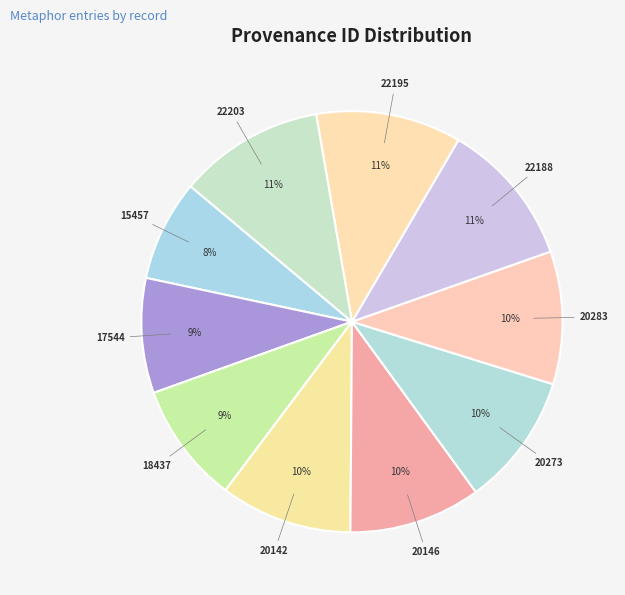

Count the number of slices in the pie.

10